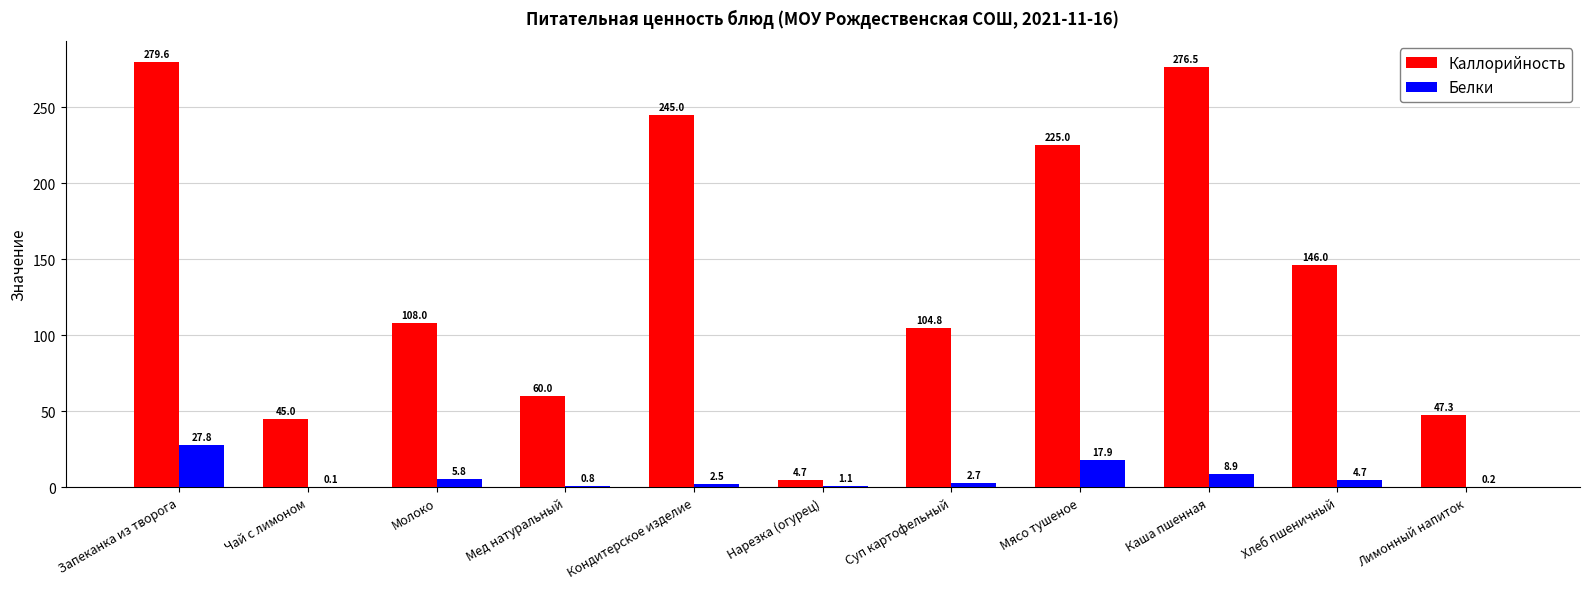

What is the highest value of the Каллорийность series?

279.6